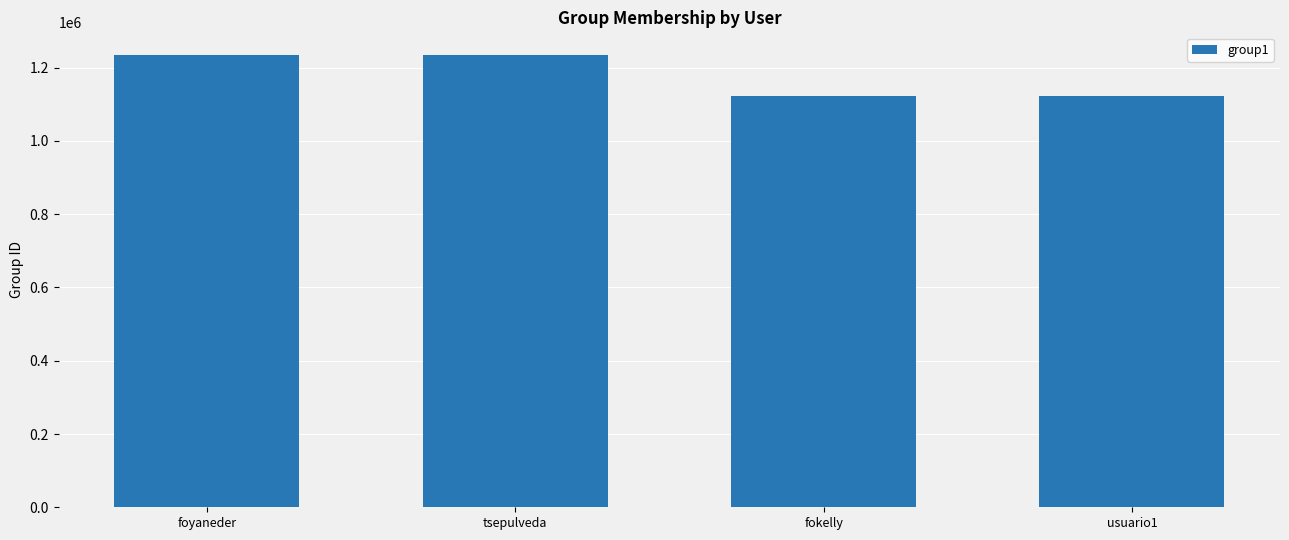

What is the value of the 2nd bar from the left?

1234567